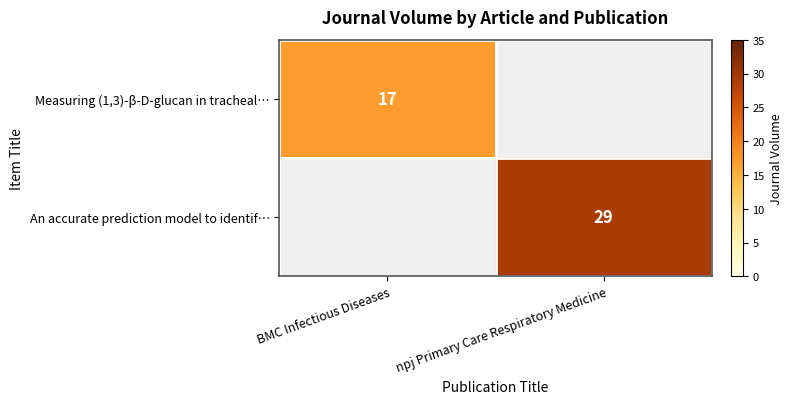

The Measuring (1,3)-β-D-glucan in tracheal… series shows 8 at BMC Infectious Diseases. True or false?

False